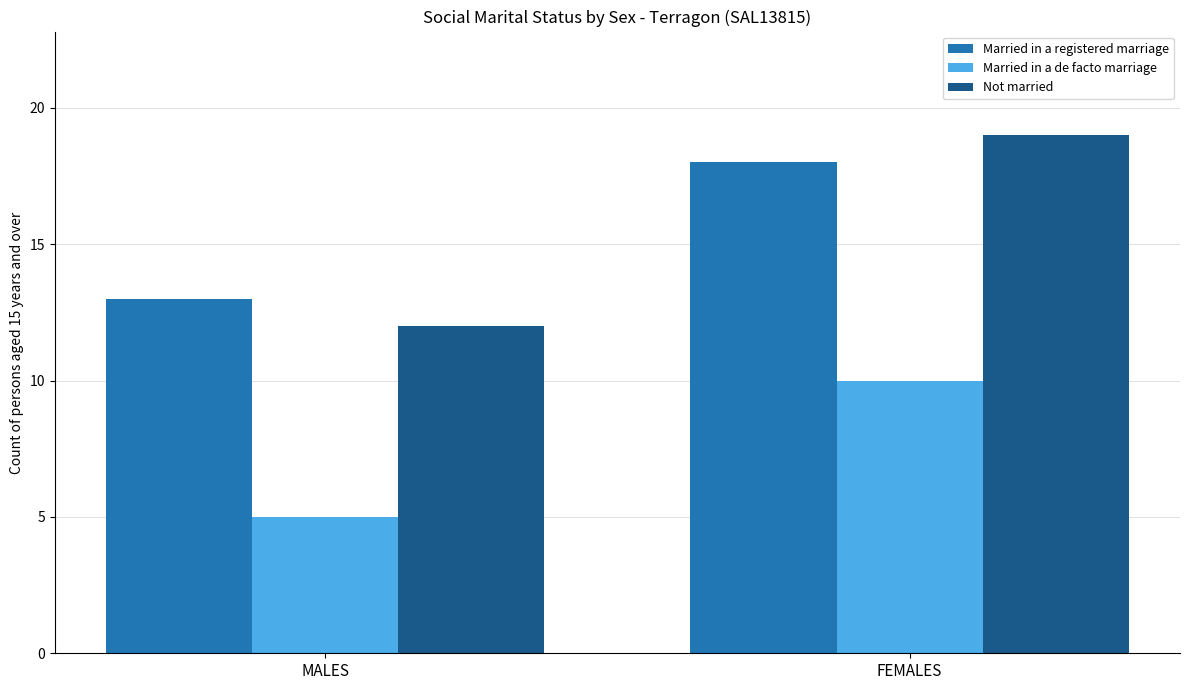

The value of Not married at MALES is 12. True or false?

True